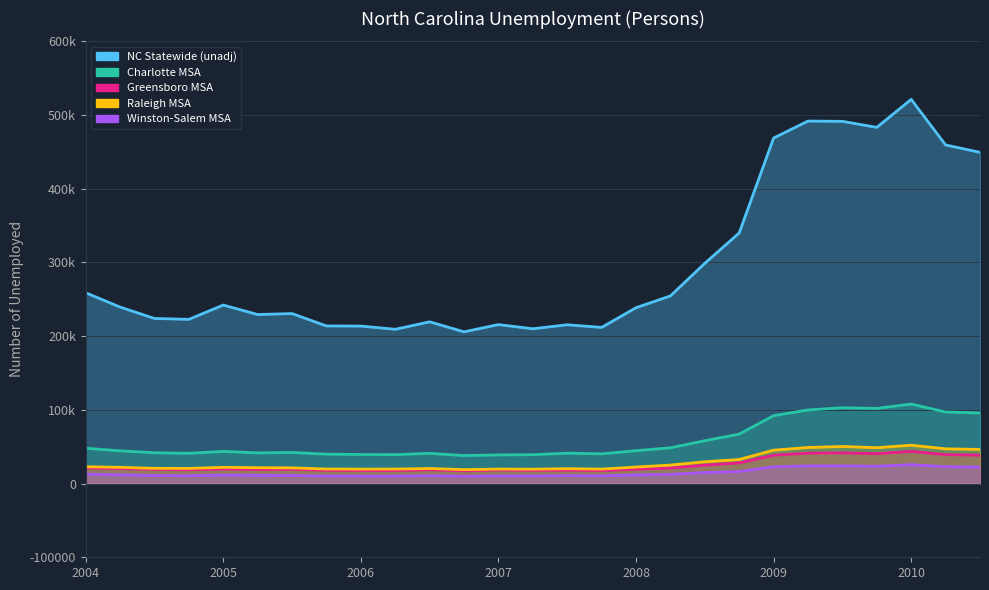

How many data points in Charlotte MSA are above 43647?

13